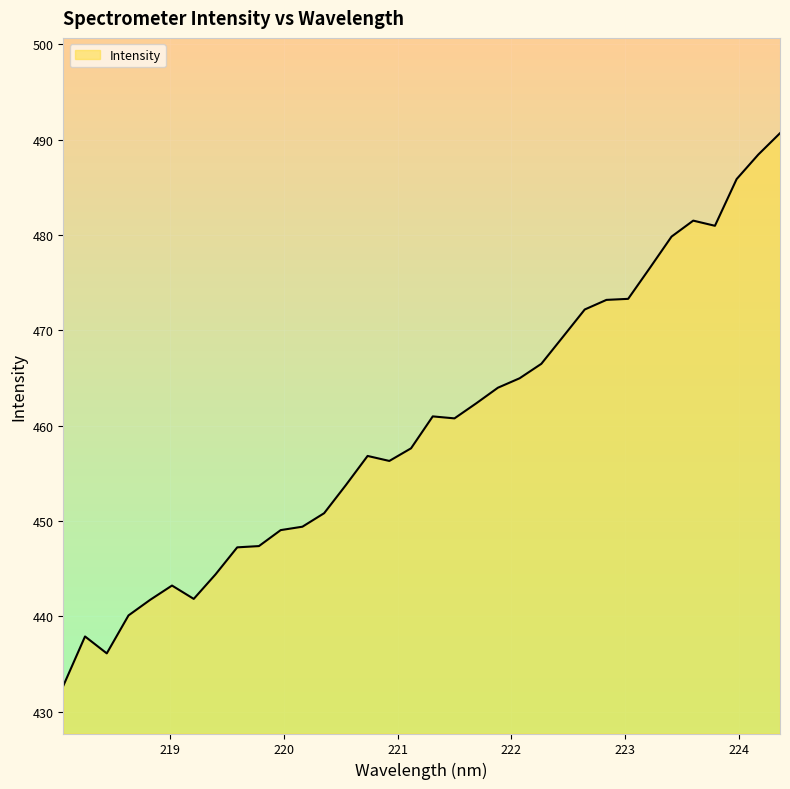

Rank the categories by value from lowest to highest.

218.0596, 218.442, 218.2508, 218.6332, 218.8244, 219.2067, 219.0156, 219.3979, 219.589, 219.7801, 219.9712, 220.1623, 220.3533, 220.5444, 220.9264, 220.7354, 221.1174, 221.4993, 221.3083, 221.6902, 221.8812, 222.0721, 222.263, 222.4538, 222.6447, 222.8355, 223.0264, 223.2172, 223.408, 223.7895, 223.5987, 223.9802, 224.1709, 224.3616